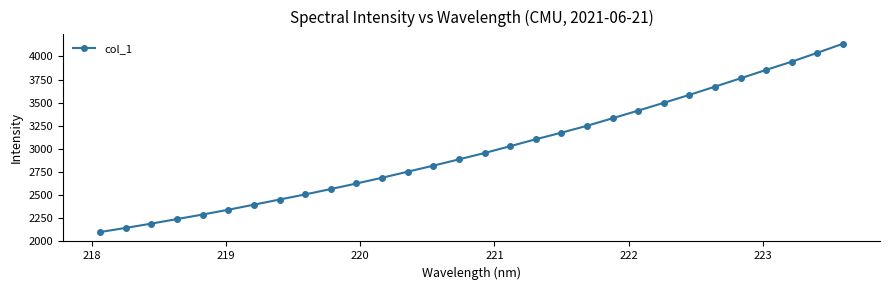

Is this an area chart (filled region under the line)?

No